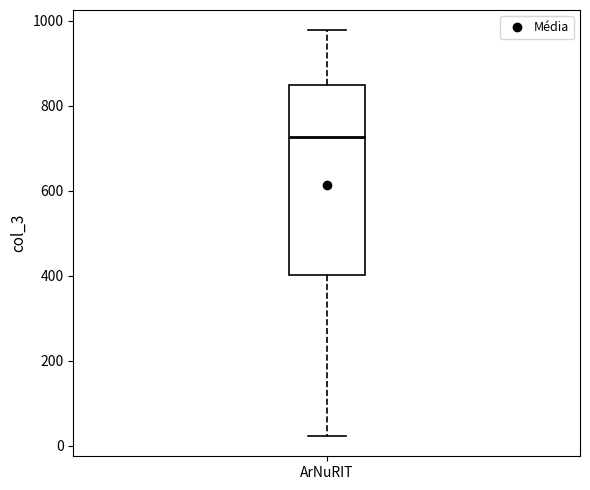

Transcribe this box plot: give where the median line is, the range the box spans, and where the two whiskers end, as read against the y-axis. The values are not printed on the chart, so give them approximately, as read against the axis.

median 720, box 400 to 840, whiskers 20 to 980